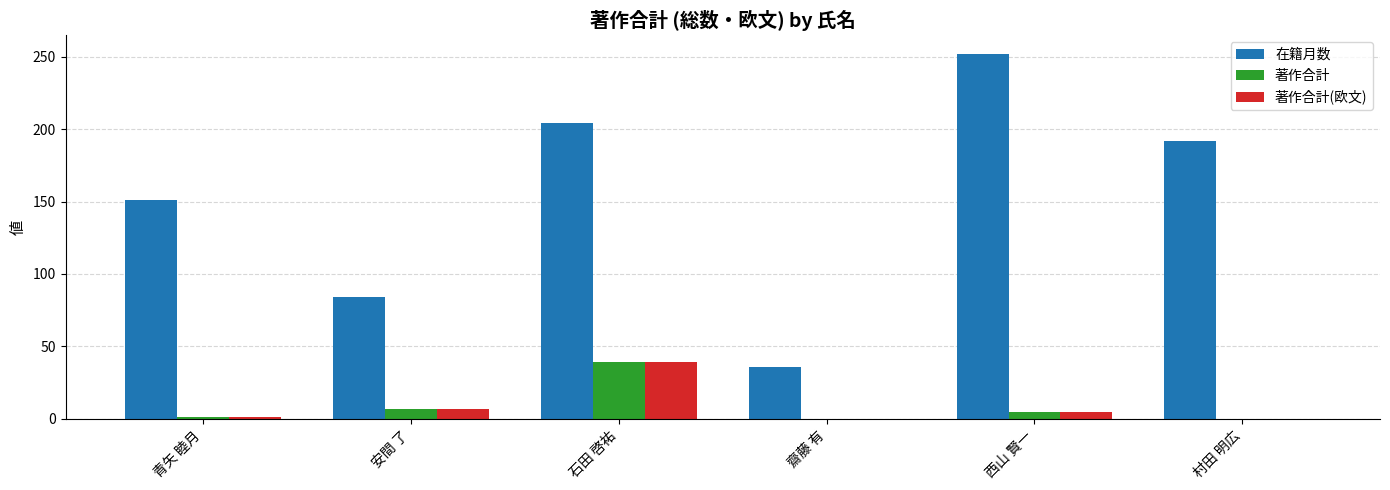

At which label is 在籍月数 closest to 144?

青矢 睦月